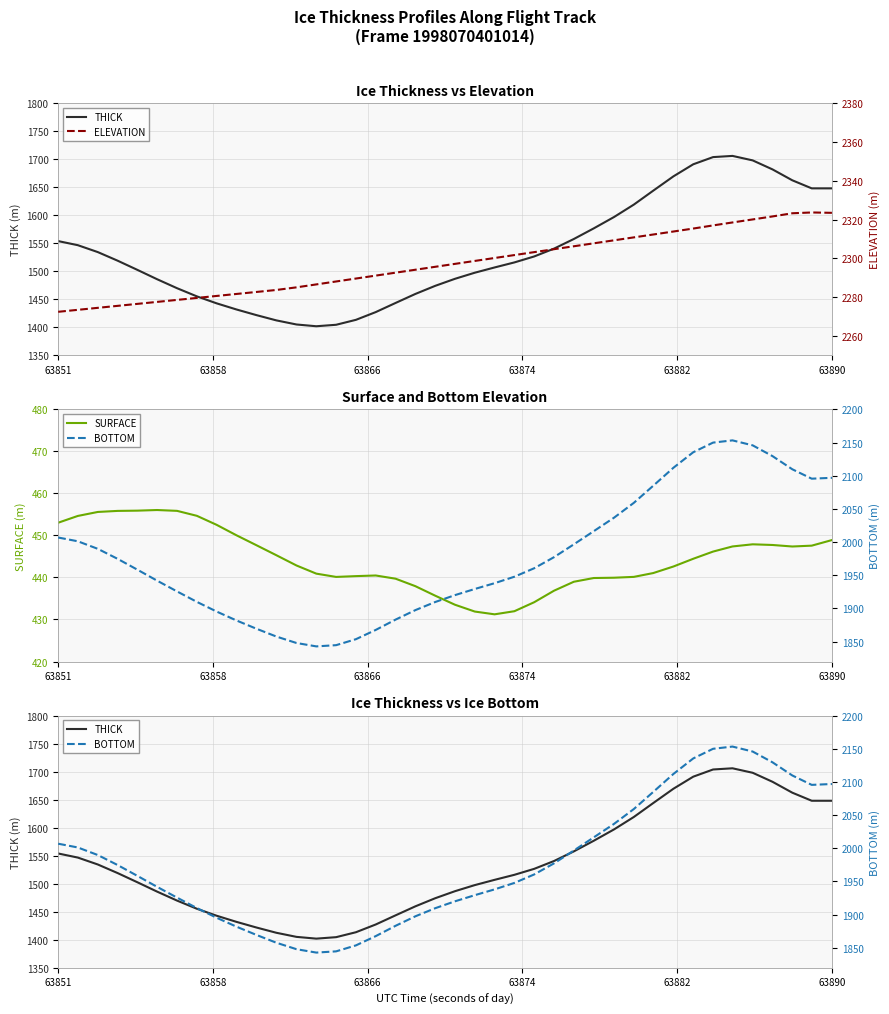

What is the maximum value for SURFACE?

456.1